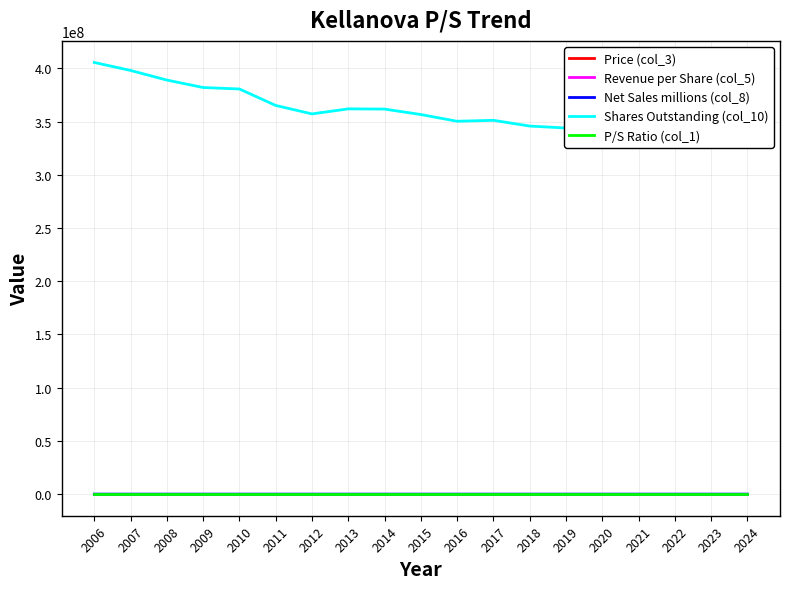

Does the chart have visible grid lines?

Yes